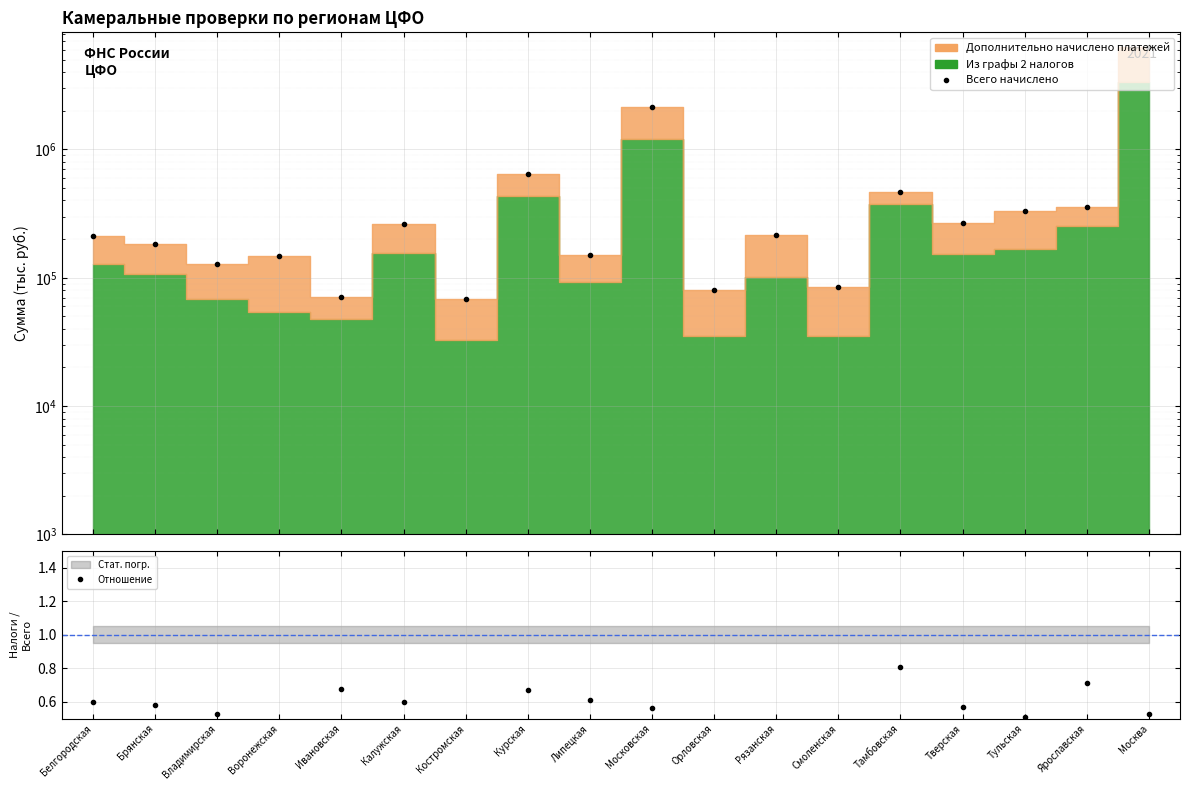

List the series in order of their overall mean, lowest first.

Отношение, Всего начислено